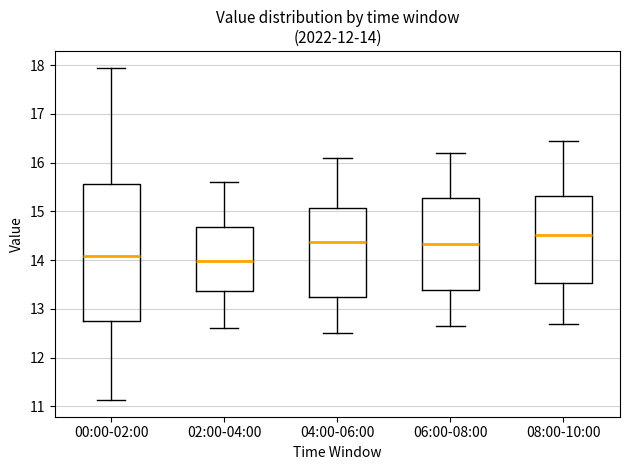

Which box is the tallest, from its lower edge to its upper edge?

00:00-02:00